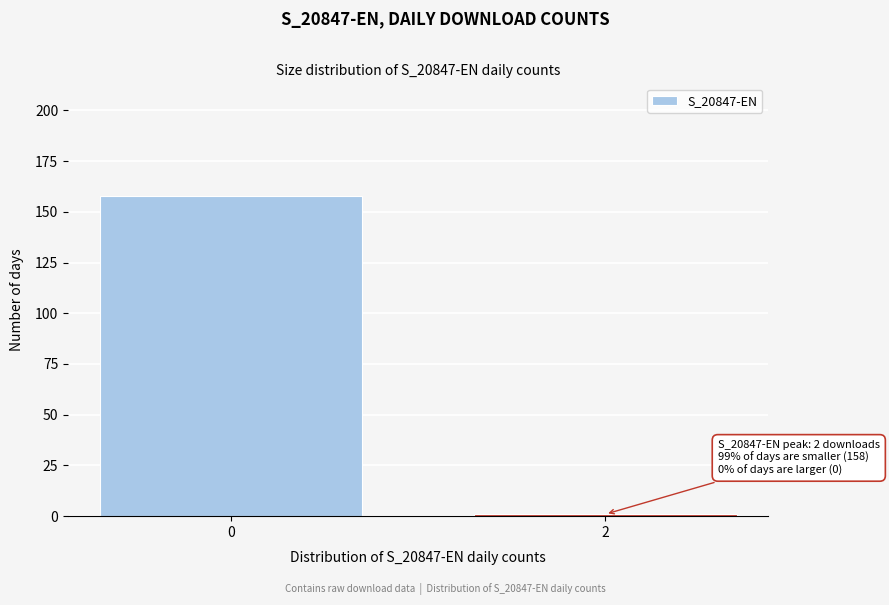

Reading left to right, list all the values displayed in this chart.

158	1